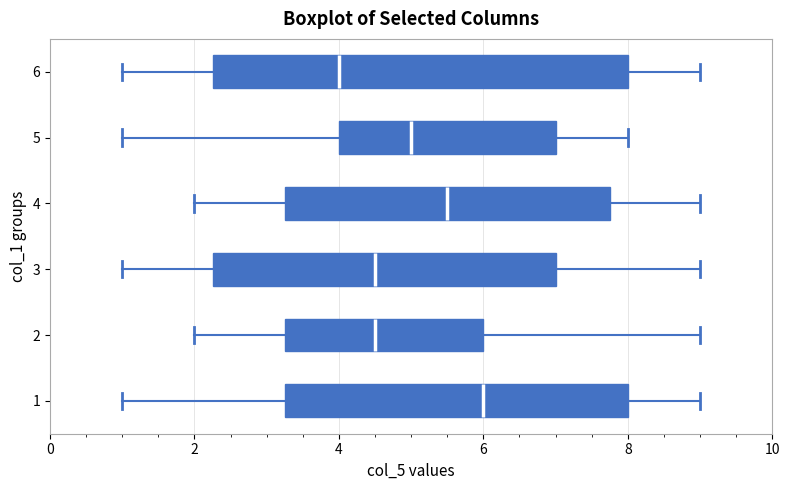

Comparing the boxes themselves (not the whiskers), which one is the widest?

6